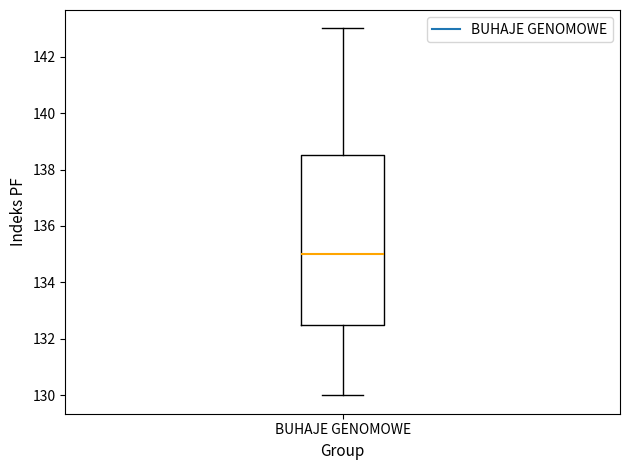

Read this box plot against the y-axis: the position of the median line, the range covered by the box, and the ends of both whiskers. The values are not printed on the chart, so give them approximately, as read against the axis.

median 135.0, box 132.6 to 138.6, whiskers 130.0 to 143.0